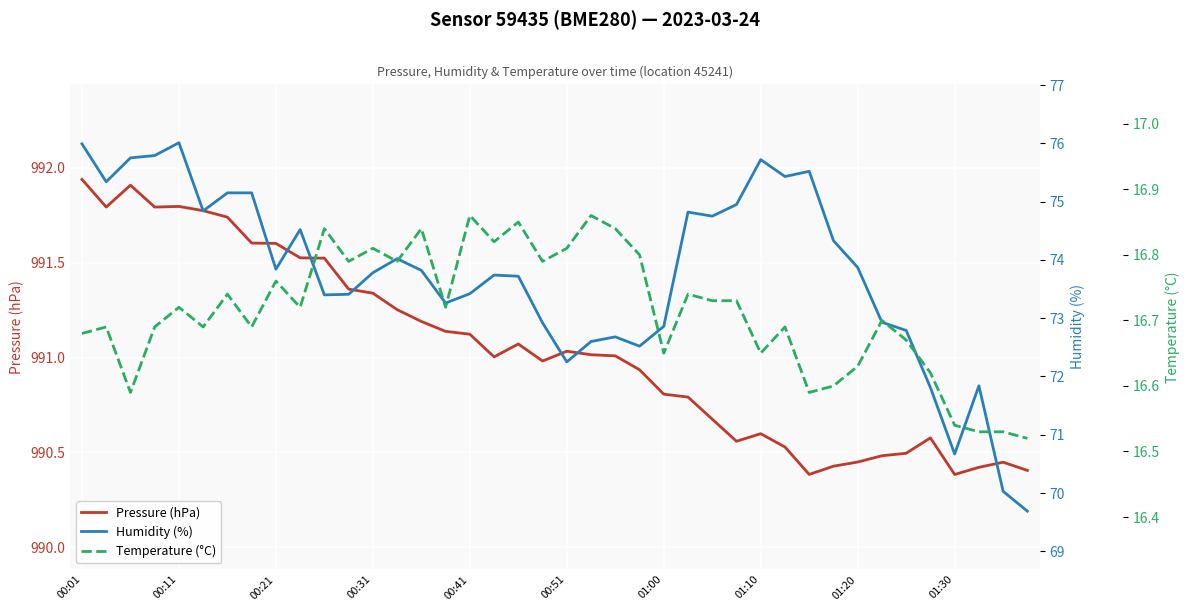

Is this an area chart (filled region under the line)?

No